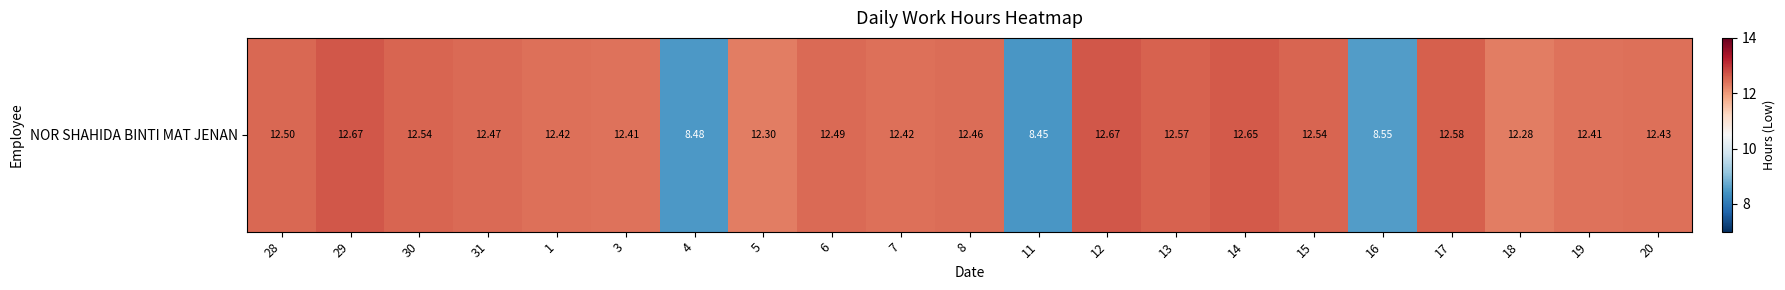

Reading right to left, what are all the values shown in this chart?

20=12.4	19=12.4	18=12.3	17=12.6	16=8.6	15=12.5	14=12.7	13=12.6	12=12.7	11=8.4	8=12.5	7=12.4	6=12.5	5=12.3	4=8.5	3=12.4	1=12.4	31=12.5	30=12.5	29=12.7	28=12.5